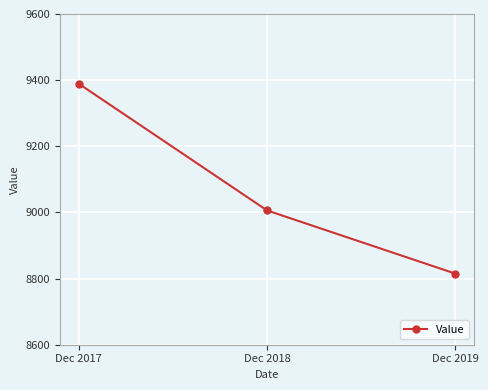

What is the sum of the values at Dec 2018 and Dec 2019?

17821